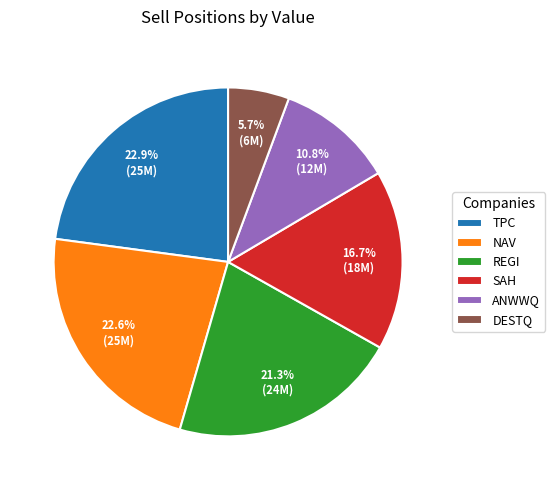

How many slices are in this pie chart?

6